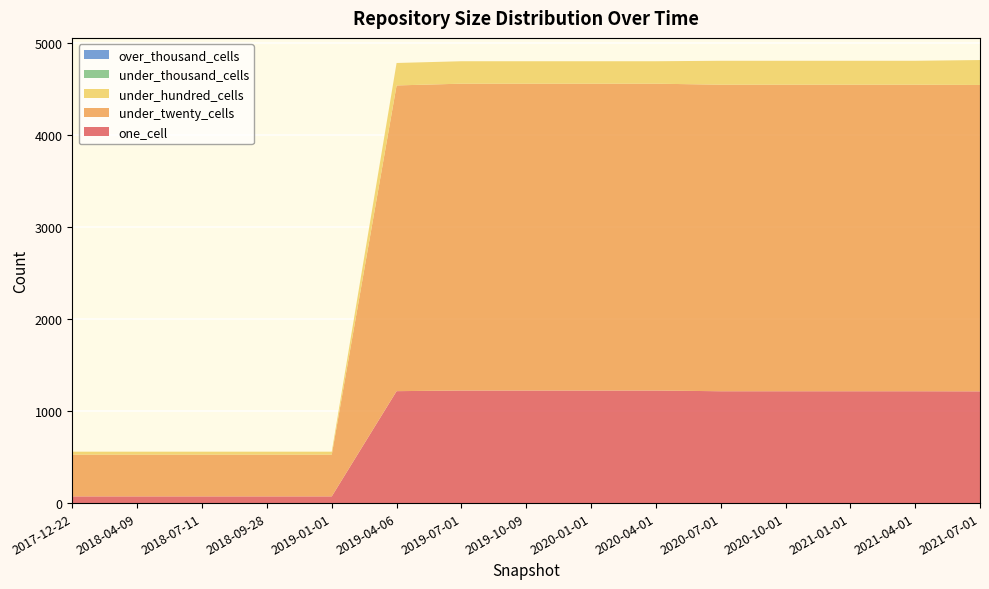

Reading right to left, transcribe all the data shown in this chart.

one_cell: 2021-07-01=1215	2021-04-01=1216	2021-01-01=1216	2020-10-01=1216	2020-07-01=1216	2020-04-01=1224	2020-01-01=1224	2019-10-09=1224	2019-07-01=1224	2019-04-06=1217	2019-01-01=73	2018-09-28=73	2018-07-11=73	2018-04-09=73	2017-12-22=73
under_twenty_cells: 2021-07-01=3331	2021-04-01=3333	2021-01-01=3333	2020-10-01=3333	2020-07-01=3333	2020-04-01=3336	2020-01-01=3336	2019-10-09=3336	2019-07-01=3336	2019-04-06=3324	2019-01-01=454	2018-09-28=454	2018-07-11=454	2018-04-09=454	2017-12-22=454
under_hundred_cells: 2021-07-01=271	2021-04-01=260	2021-01-01=260	2020-10-01=260	2020-07-01=260	2020-04-01=244	2020-01-01=244	2019-10-09=244	2019-07-01=244	2019-04-06=244	2019-01-01=32	2018-09-28=32	2018-07-11=32	2018-04-09=32	2017-12-22=32
under_thousand_cells: 2021-07-01=0	2021-04-01=0	2021-01-01=0	2020-10-01=0	2020-07-01=0	2020-04-01=0	2020-01-01=0	2019-10-09=0	2019-07-01=0	2019-04-06=0	2019-01-01=0	2018-09-28=0	2018-07-11=0	2018-04-09=0	2017-12-22=0
over_thousand_cells: 2021-07-01=0	2021-04-01=0	2021-01-01=0	2020-10-01=0	2020-07-01=0	2020-04-01=0	2020-01-01=0	2019-10-09=0	2019-07-01=0	2019-04-06=0	2019-01-01=0	2018-09-28=0	2018-07-11=0	2018-04-09=0	2017-12-22=0